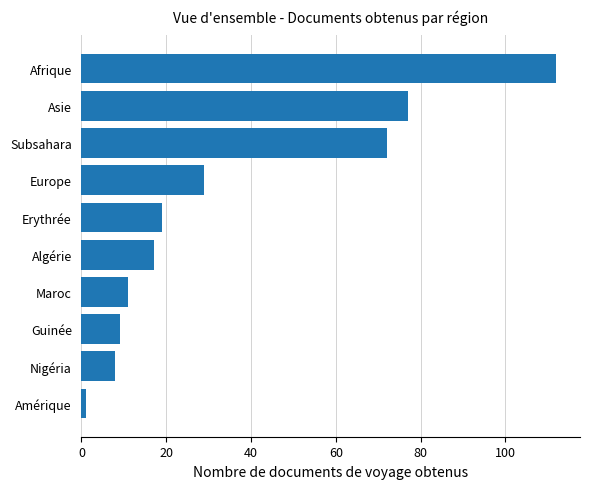

List the labels in order of value, smallest first.

Amérique, Nigéria, Guinée, Maroc, Algérie, Erythrée, Europe, Subsahara, Asie, Afrique